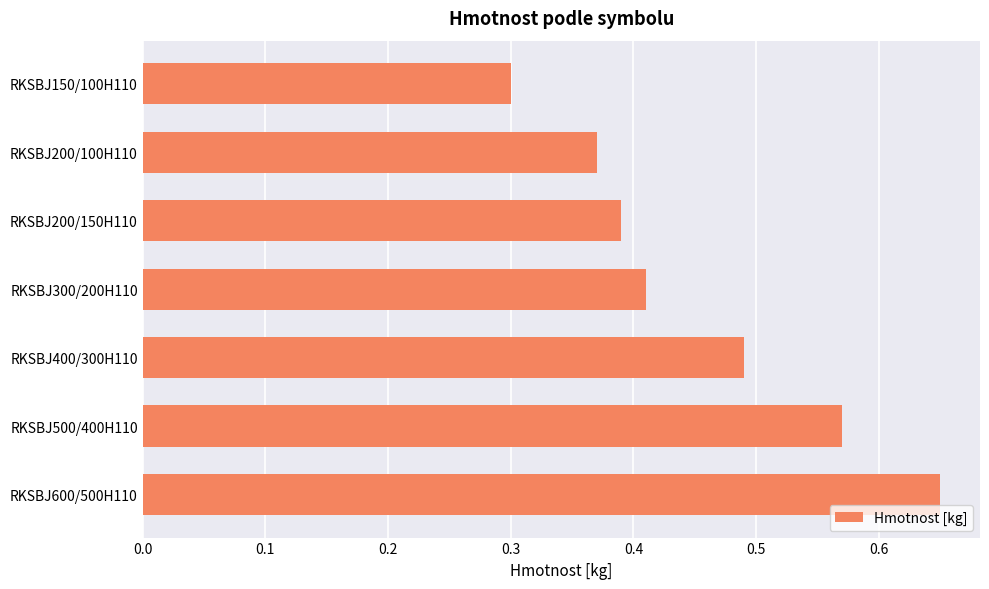

What is the sum of the values at RKSBJ150/100H110 and RKSBJ500/400H110?

0.9